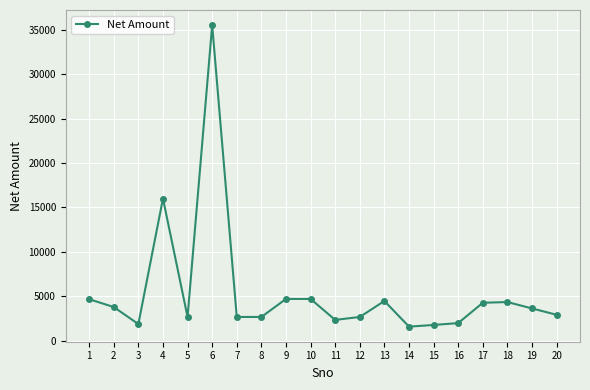

What is the change in value from 12 to 13?

+1800